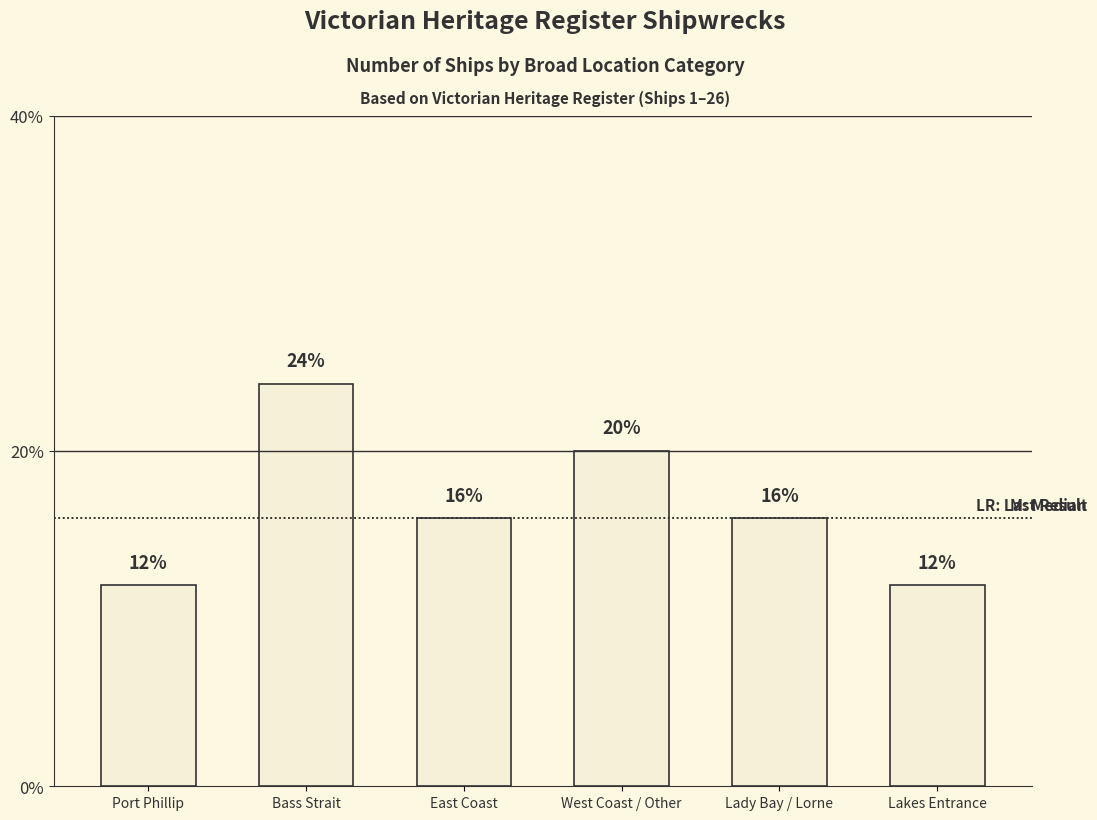

Which has a higher value, Port Phillip or East Coast?

East Coast